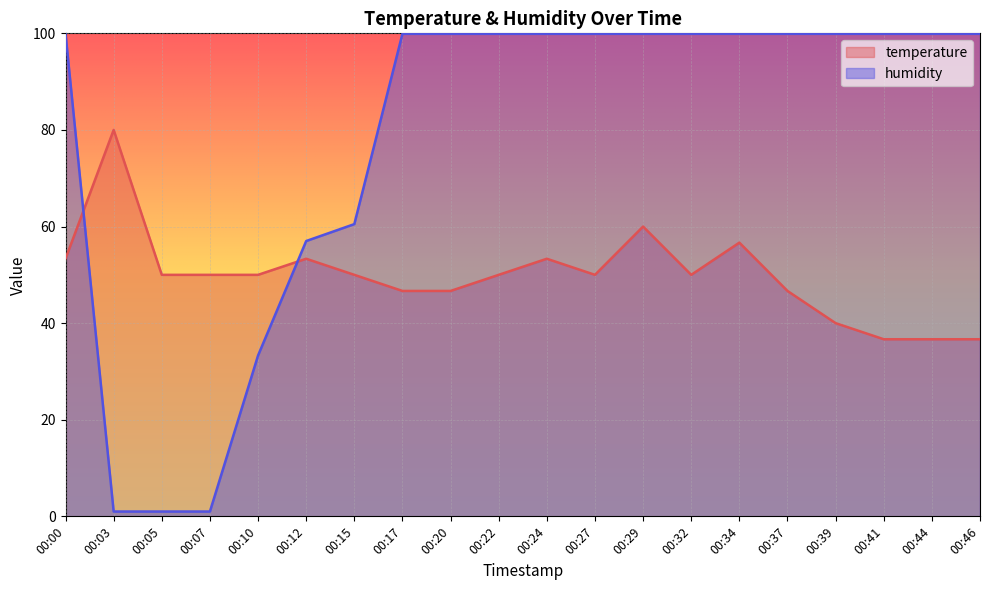

What is the difference between the second highest and minimum values in the humidity series?

98.9